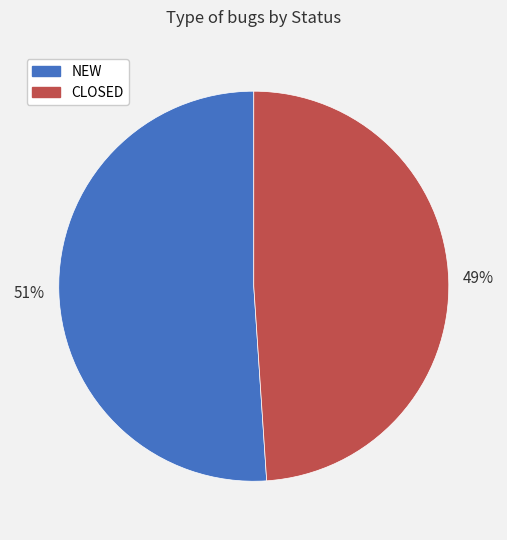

Rank the categories by value from highest to lowest.

NEW, CLOSED